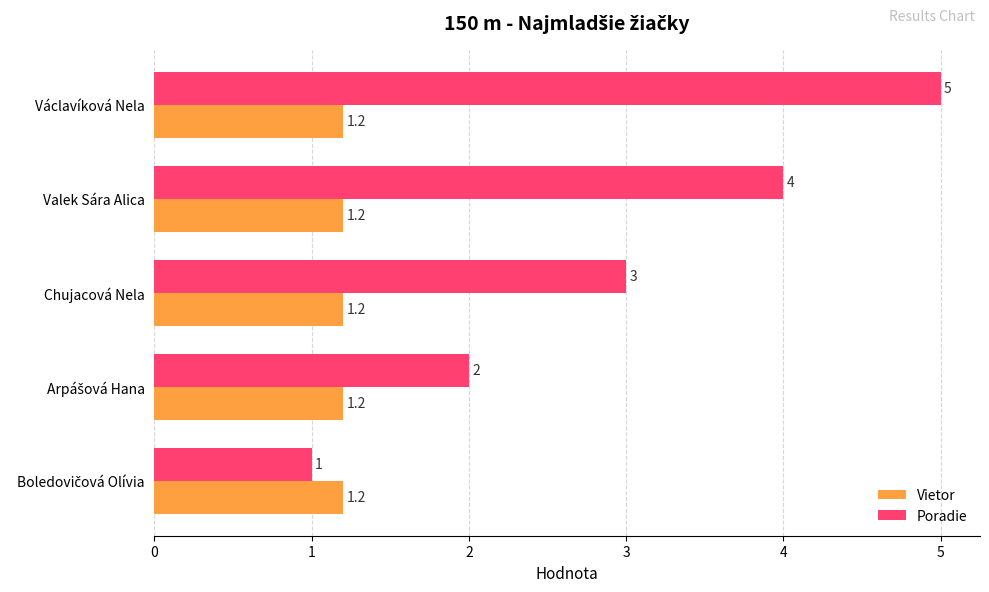

Between Chujacová Nela and Valek Sára Alica, which series saw the biggest shift?

Poradie